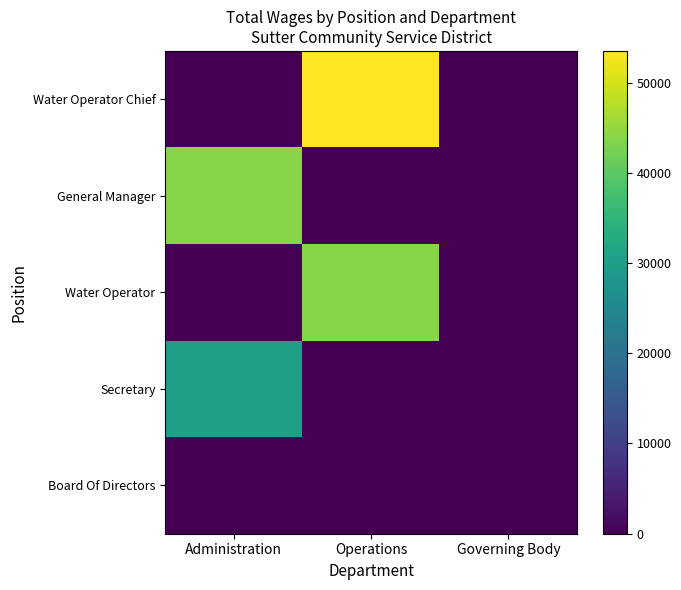

At how many categories does at least one series exceed 42871?

2